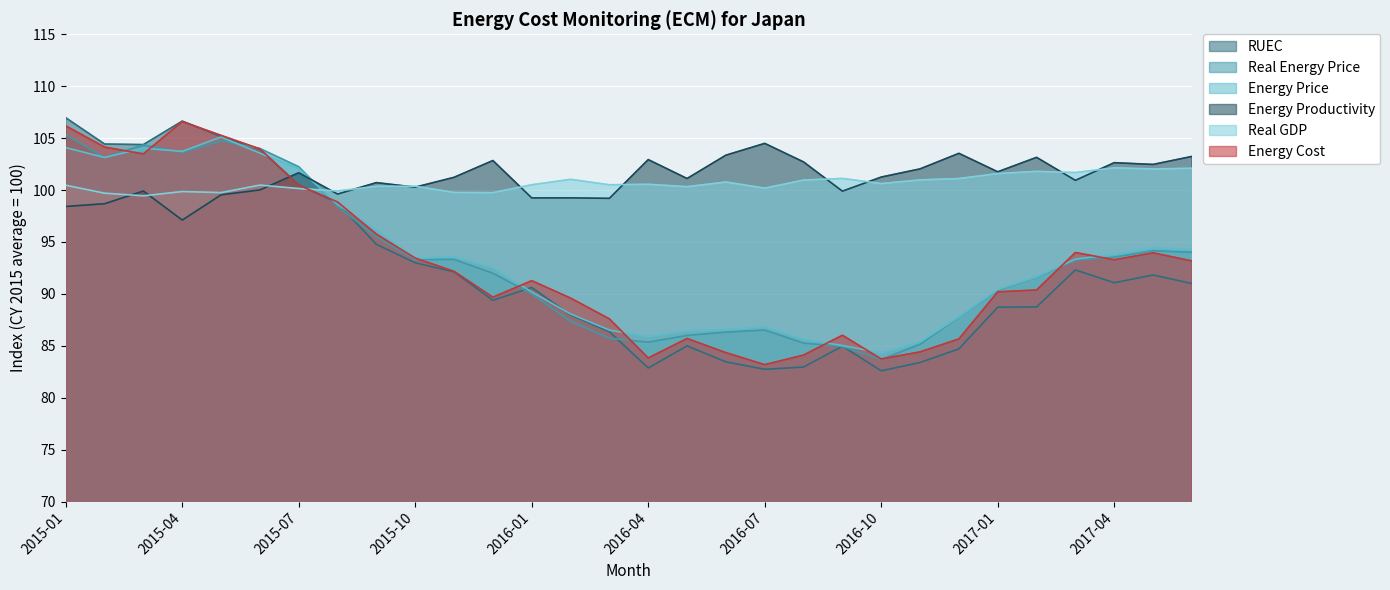

How many categories are shown in the chart?

30